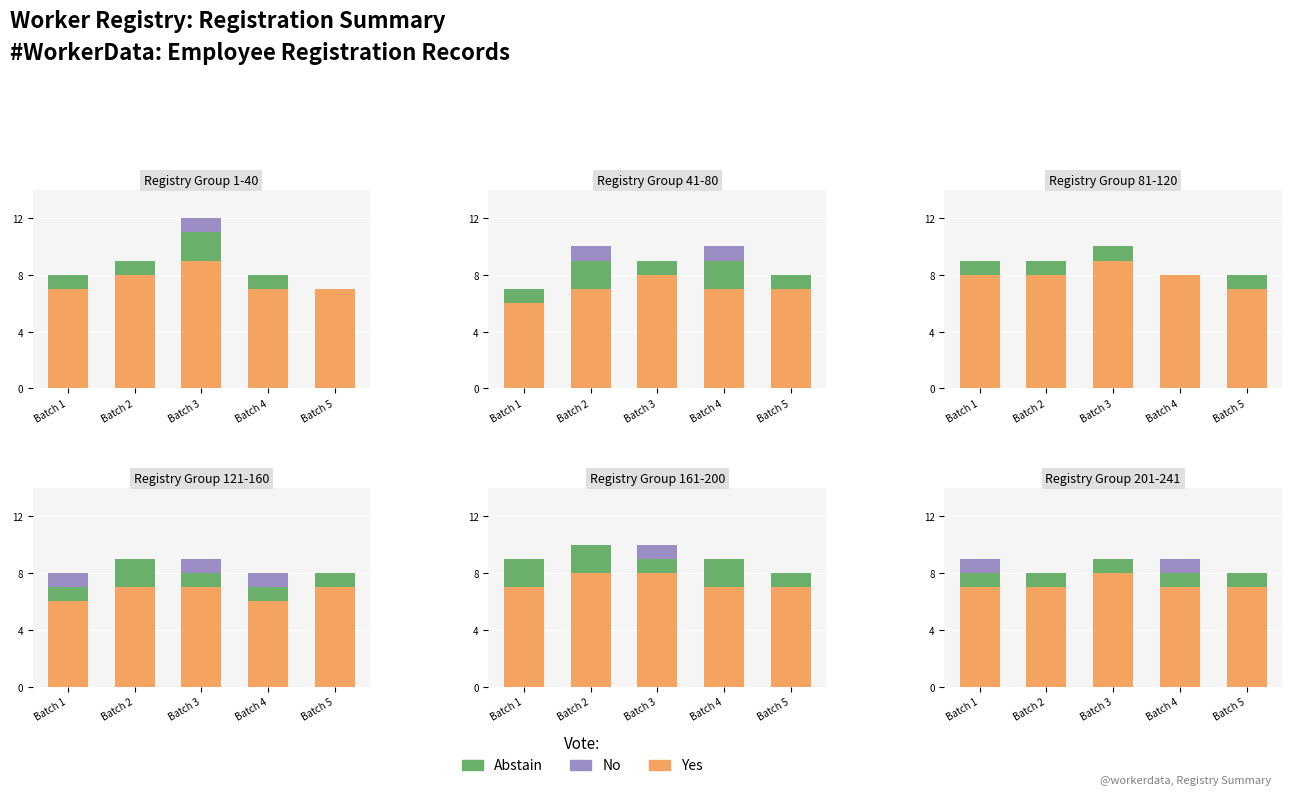

What is the difference between the second highest and minimum values in the No series?

1